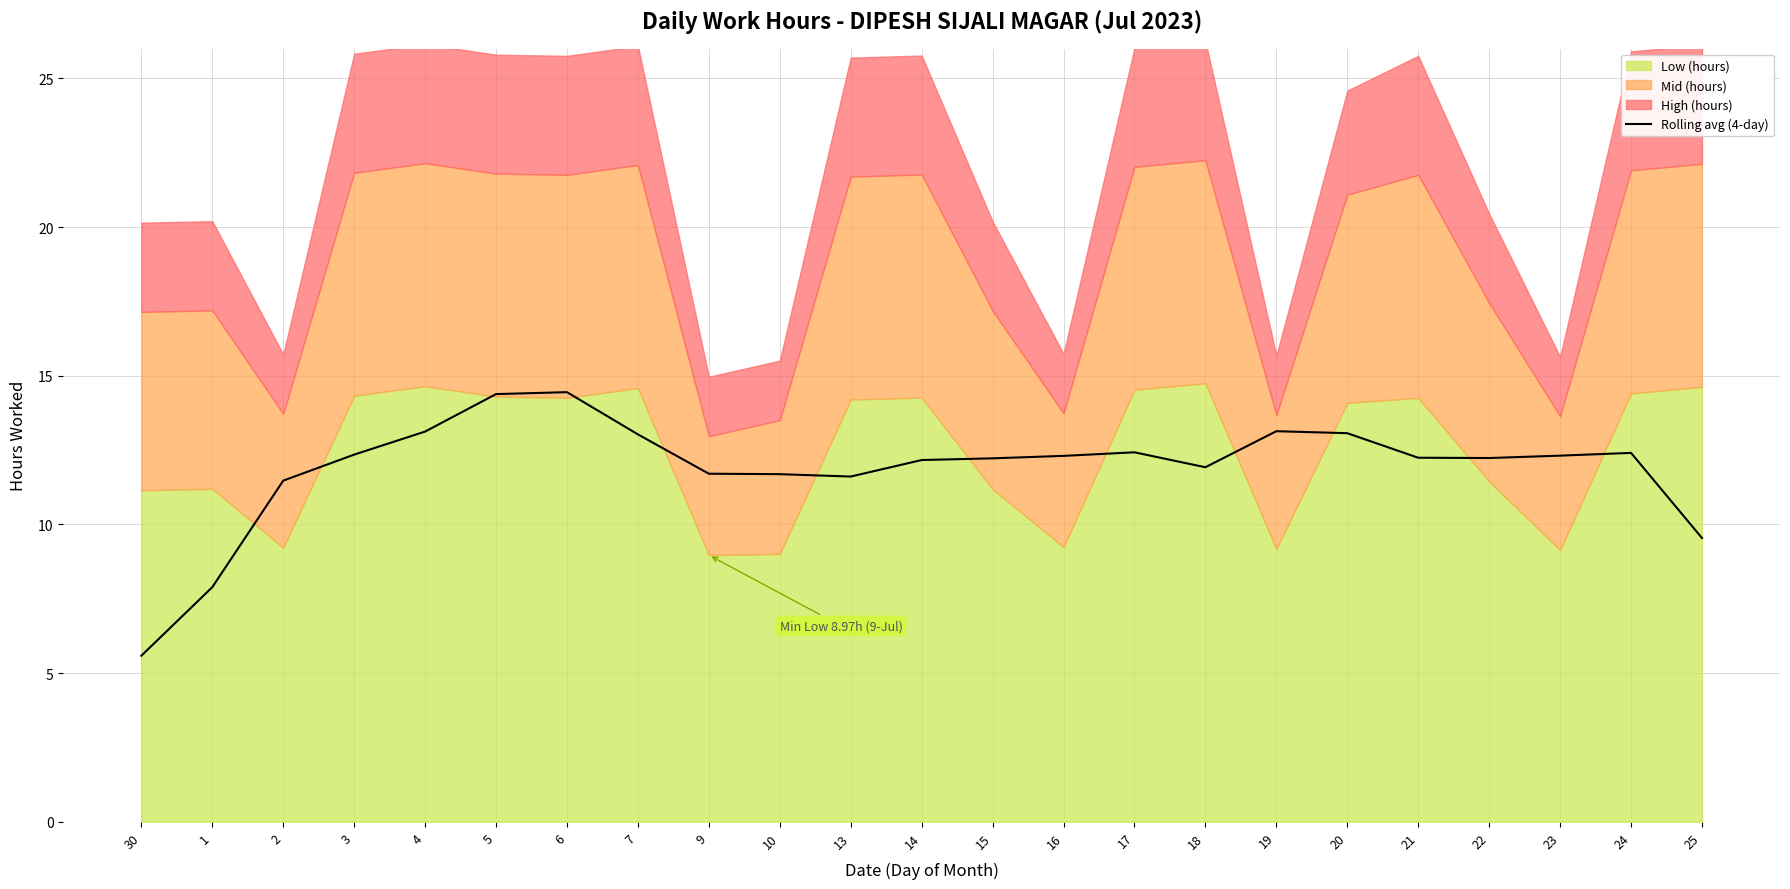

Which label corresponds to the largest value in the chart?

6